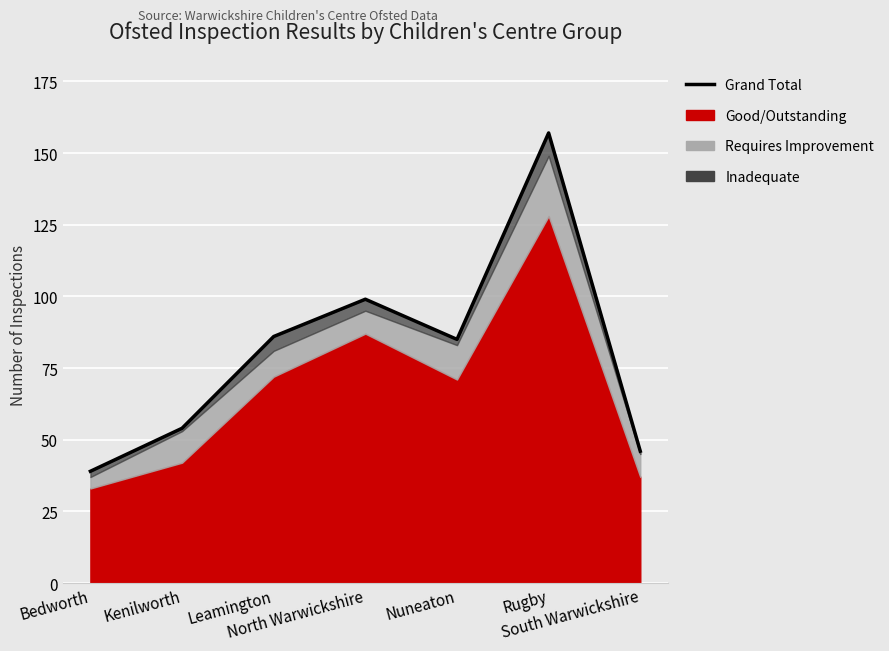

At which category does the data reach its first local valley?

Nuneaton